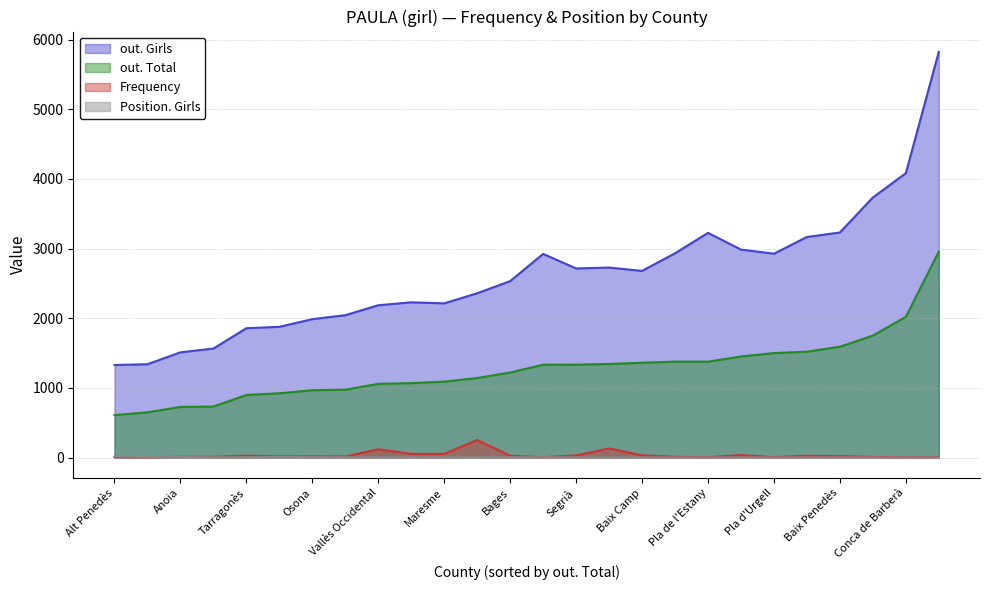

Rank the categories by Frequency value from lowest to highest.

Conca de Barberà, Berguedà, Montsià, Pla de l'Estany, Cerdanya, Pla d'Urgell, Alt Penedès, Alt Camp, Alt Empordà, Anoia, Baix Ebre, Baix Empordà, Garraf, Osona, Baix Penedès, Bages, Selva, Tarragonès, Segrià, Baix Camp, Gironès, Maresme, Vallès Oriental, Vallès Occidental, Baix Llobregat, Barcelonès